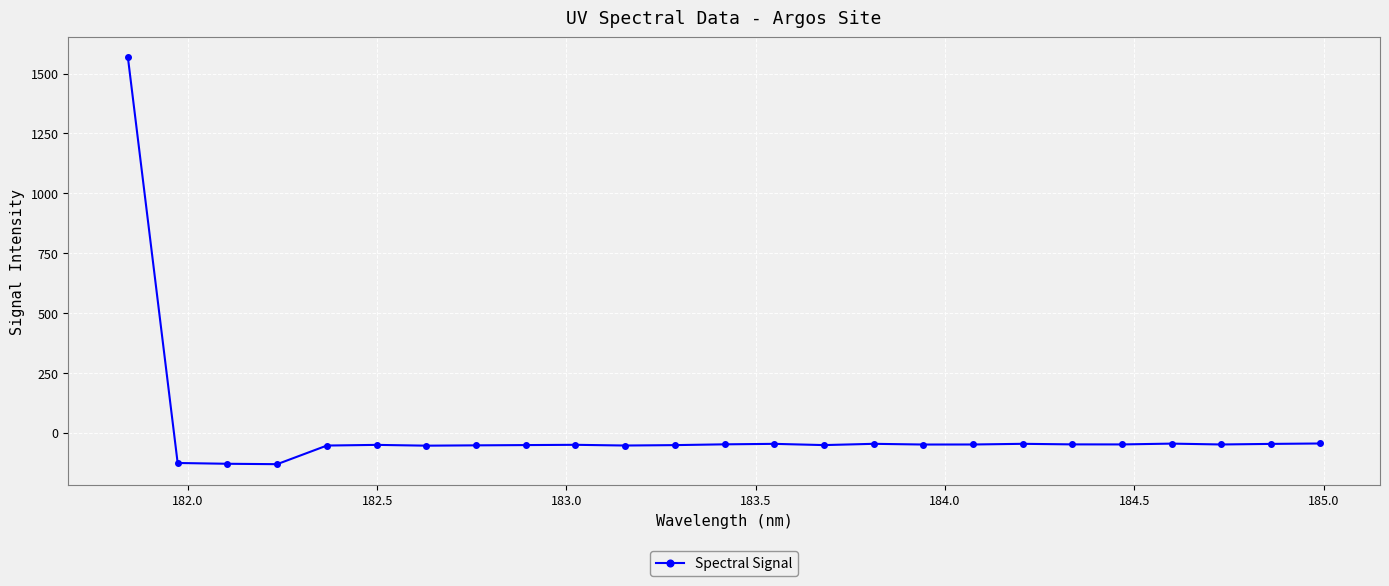

How many values are below -49?

18